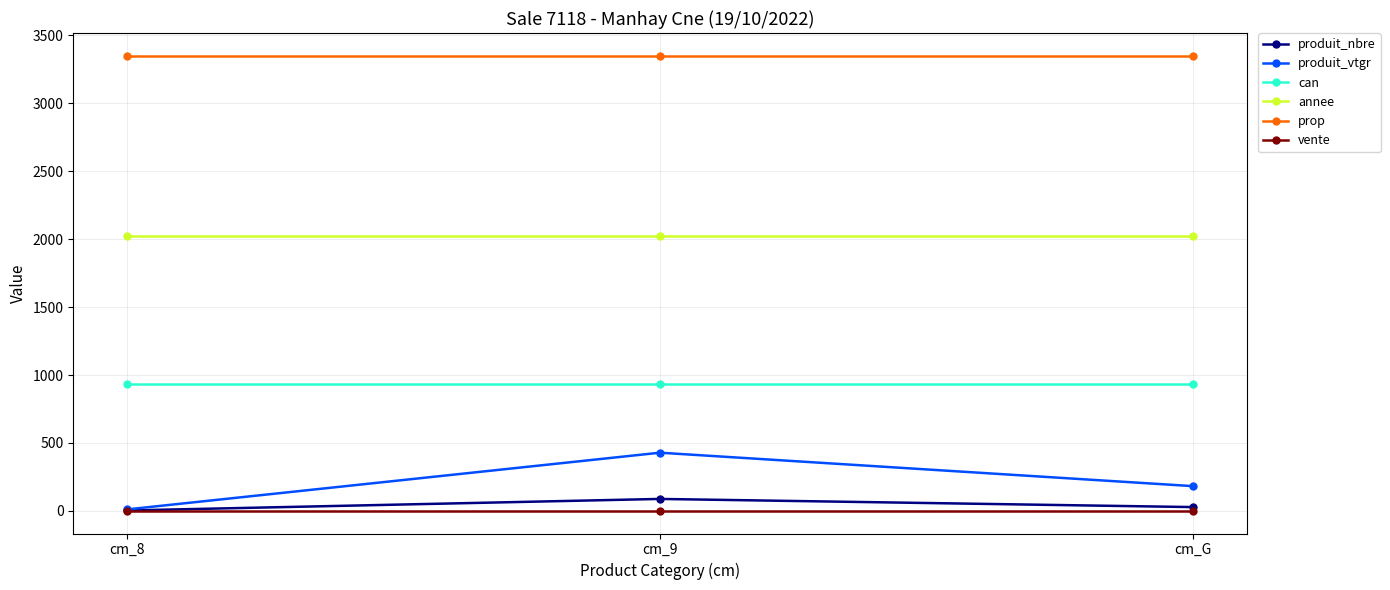

Reading left to right, what are all the values shown in this chart?

produit_nbre: 3.0	88.0	28.0
produit_vtgr: 10.6	428.4	182.1
can: 931.0	931.0	931.0
annee: 2022.0	2022.0	2022.0
prop: 3350.0	3350.0	3350.0
vente: 1.0	1.0	1.0